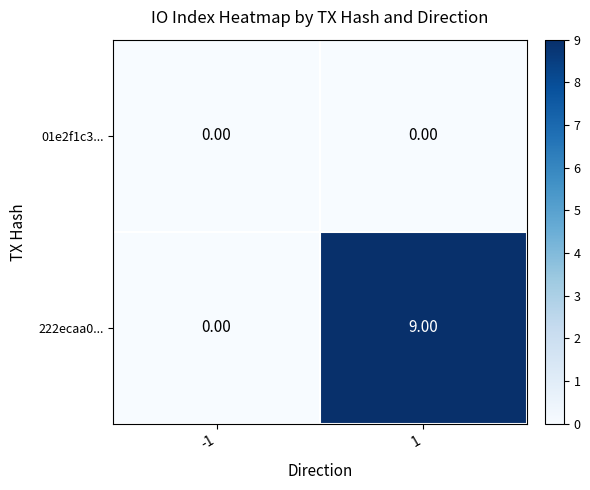

Rank the series by their average value, from lowest to highest.

01e2f1c3..., 222ecaa0...